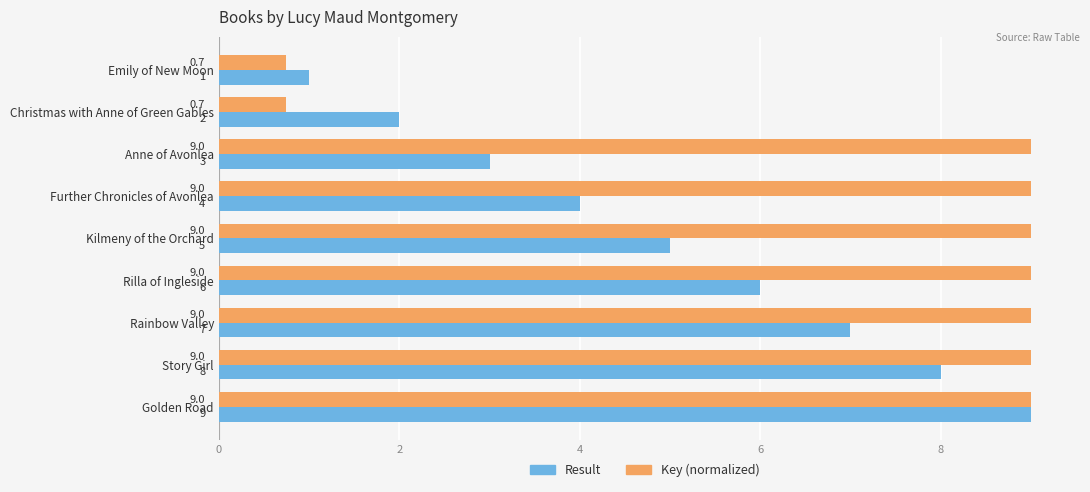

How many values in the Result series are below 5?

4